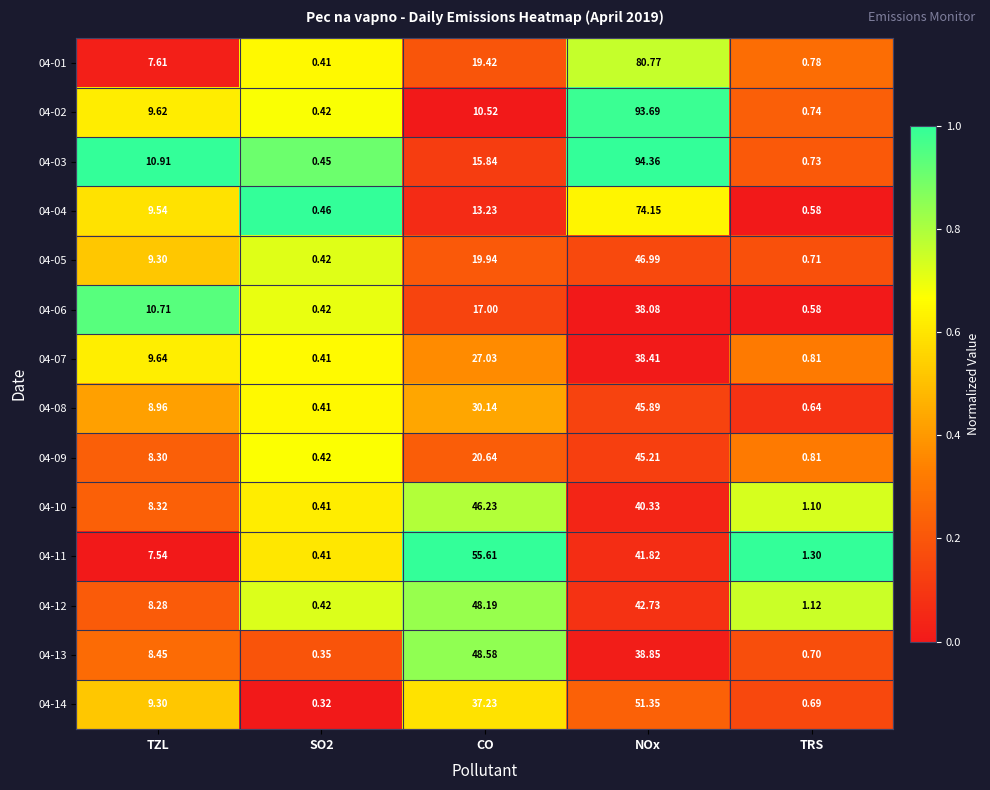

At which label does 04-02 first exceed 9?

TZL